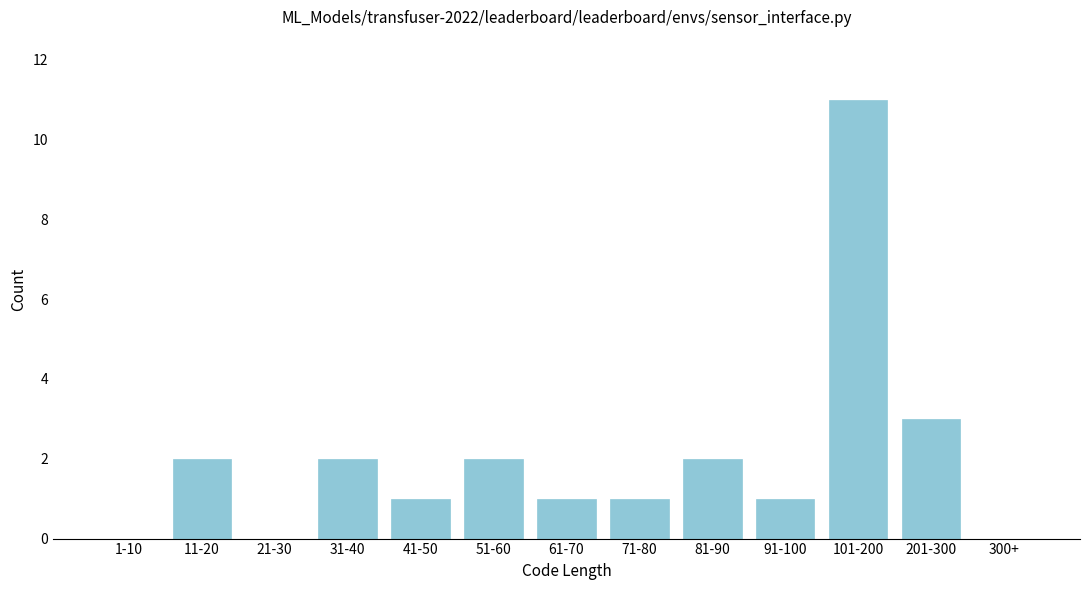

Reading right to left, transcribe all the data shown in this chart.

300+=0	201-300=3	101-200=11	91-100=1	81-90=2	71-80=1	61-70=1	51-60=2	41-50=1	31-40=2	21-30=0	11-20=2	1-10=0